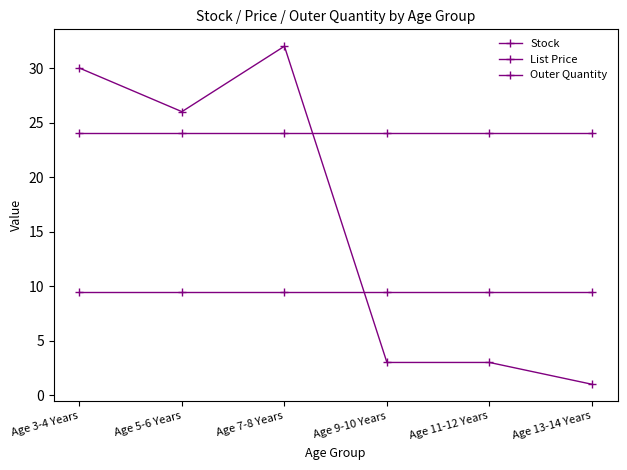

What is the highest value of the Stock series?

32.0